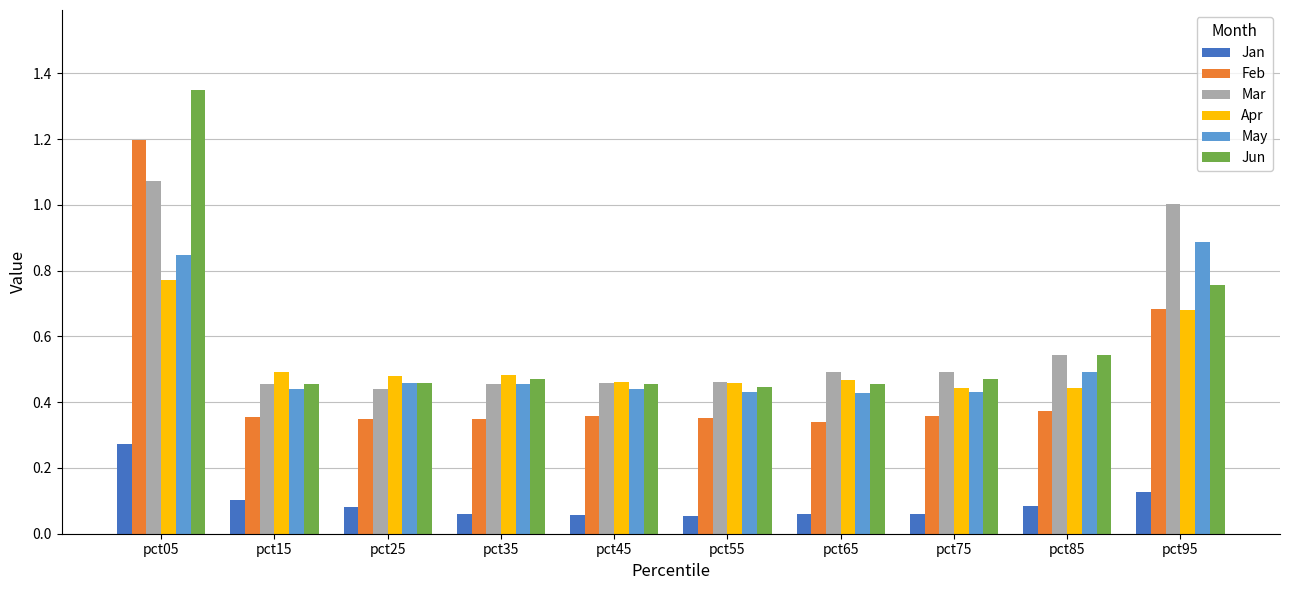

What are all the series names shown in the legend?

Jan, Feb, Mar, Apr, May, Jun